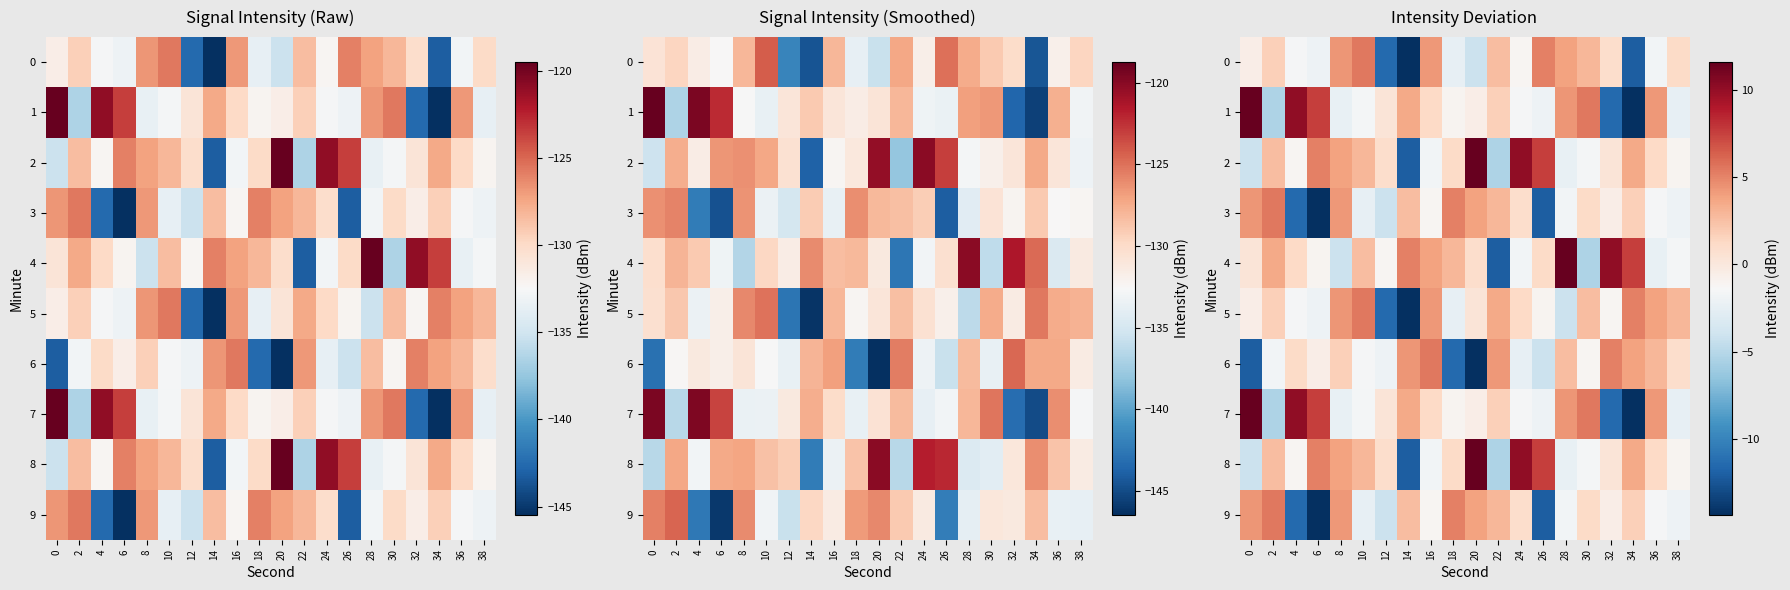

At which label does 8 first exceed 1?

2